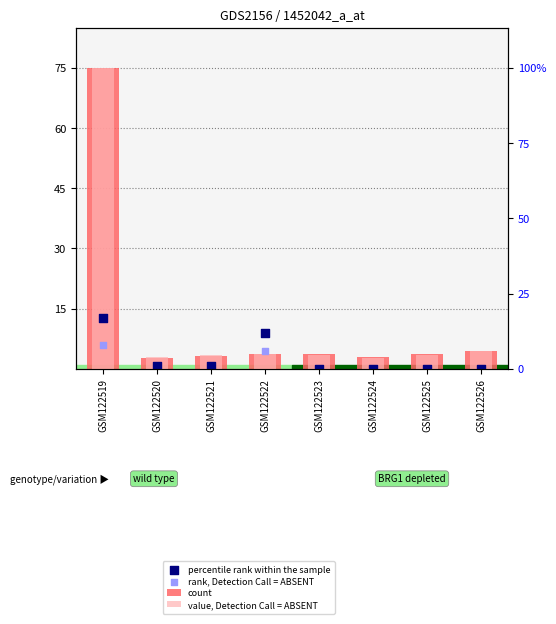

Which series has the largest Y range (max minus min)?

count